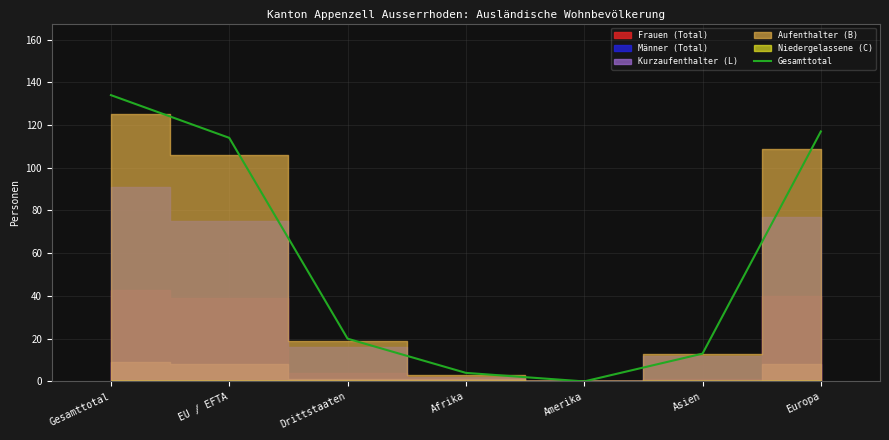

True or false: the data shows 134 at Gesamttotal.

True